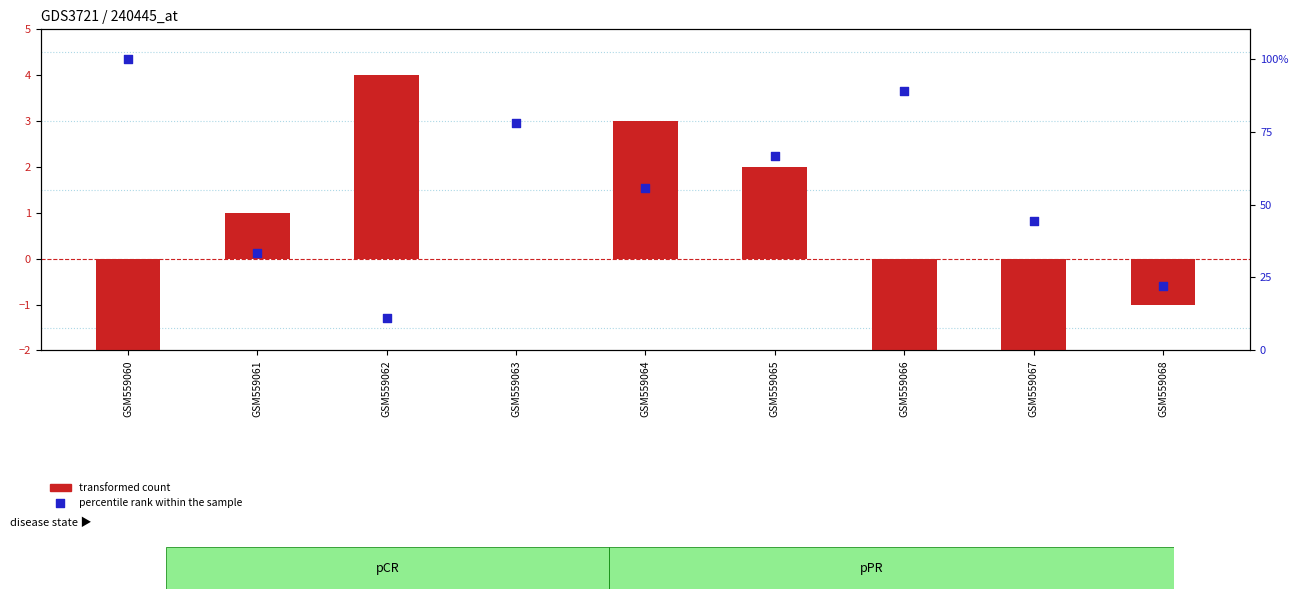

What is the total value across all series at GSM559060?

97.0